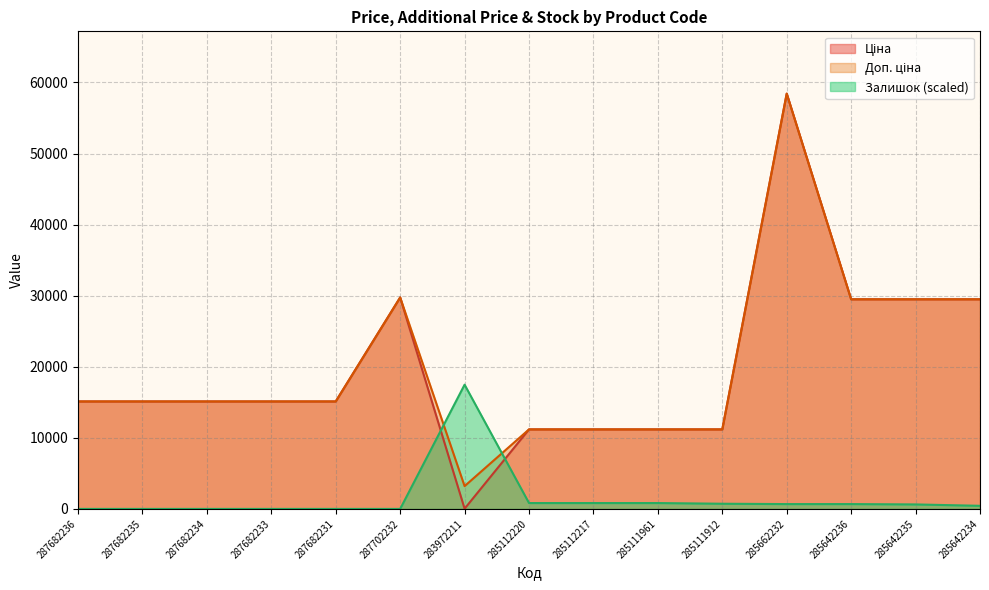

What position from the right is 285642234?

1